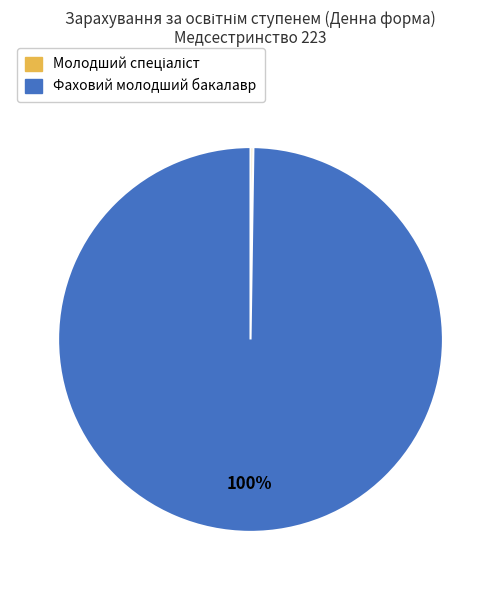

What is the largest slice in the pie chart?

Фаховий молодший бакалавр